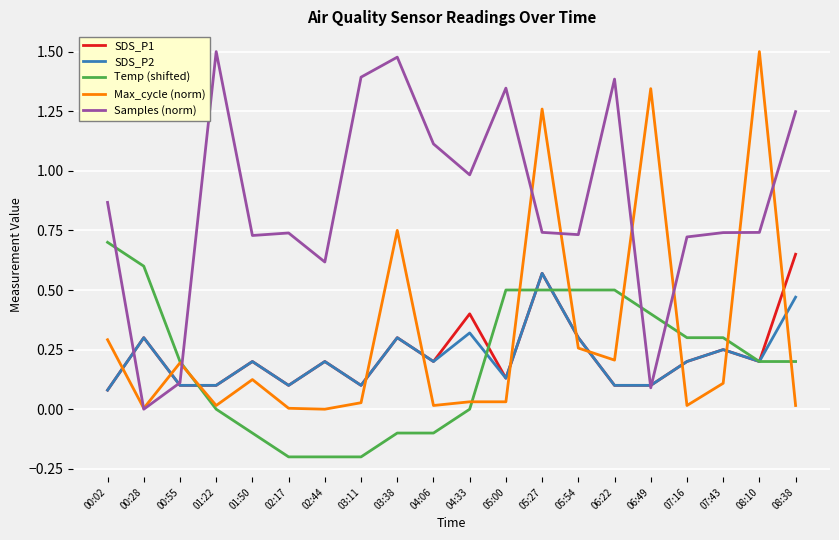

Is it true that Max_cycle (norm) equals 0.0 at 04:33?

True